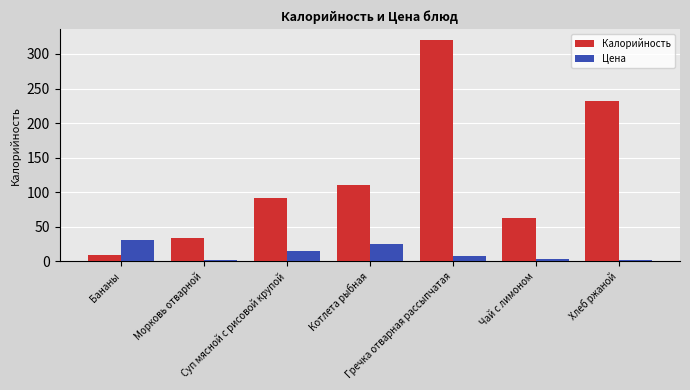

List the series in order of their overall mean, highest first.

Калорийность, Цена